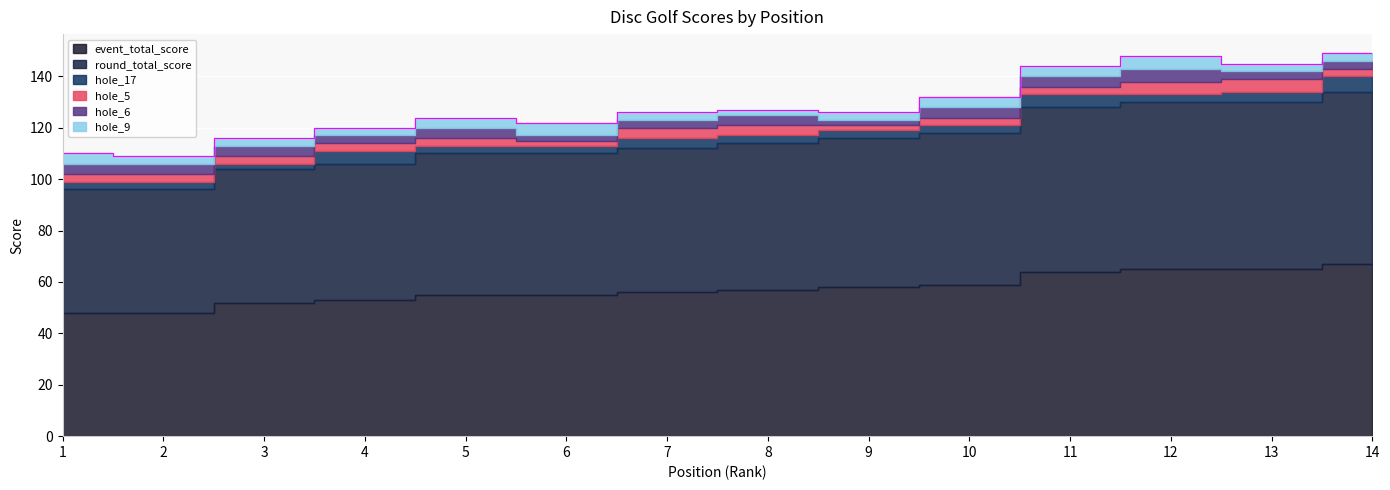

List the labels in order of hole_9 value, largest first.

6, 12, 1, 5, 10, 11, 2, 3, 4, 7, 9, 13, 14, 8